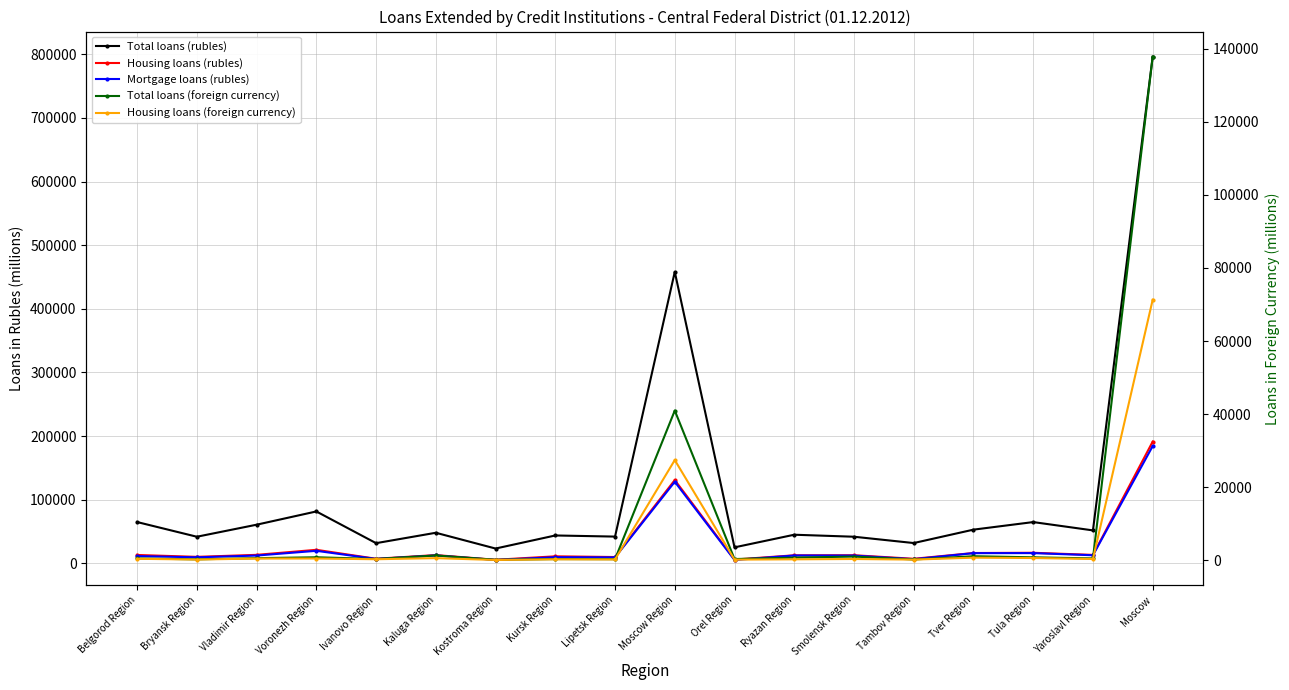

True or false: Mortgage loans (rubles) has more than 1 interior local peaks.

True